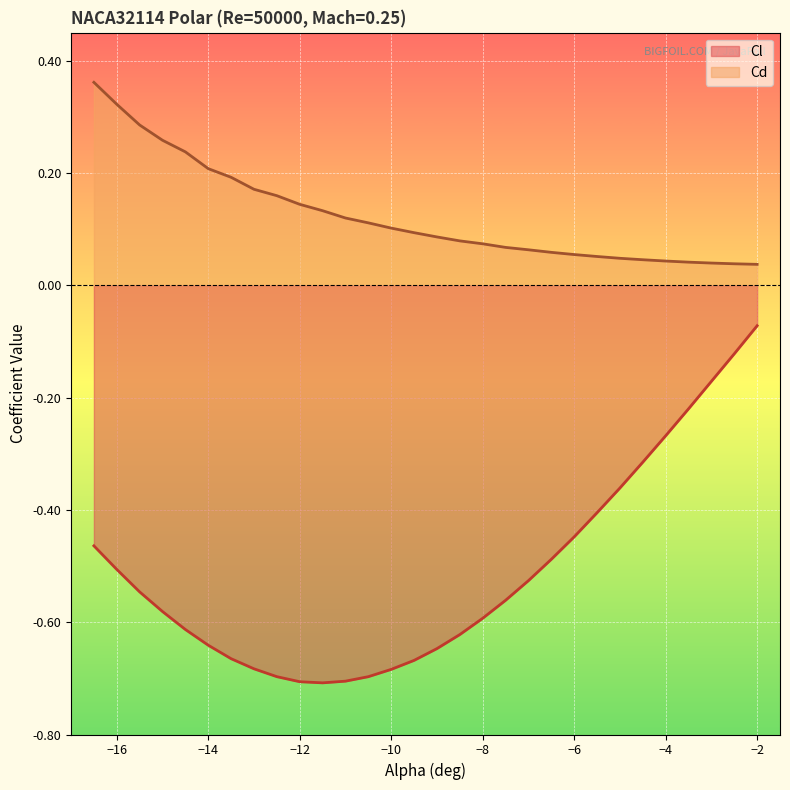

What are all the series names shown in the legend?

Cl, Cd